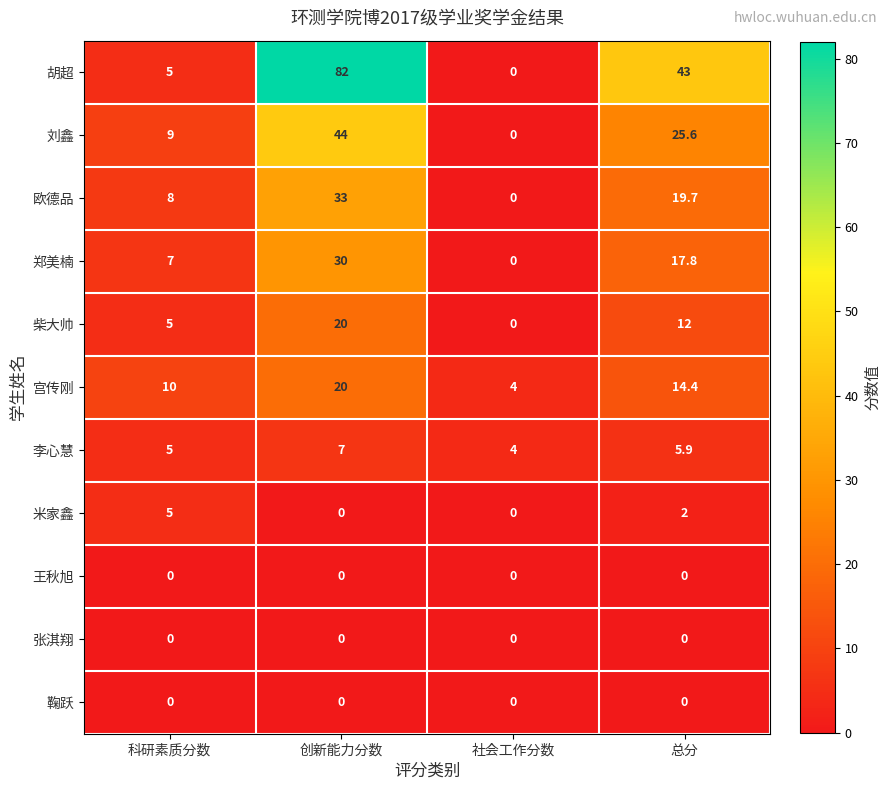

The 李心慧 series shows 4.0 at 社会工作分数. True or false?

True